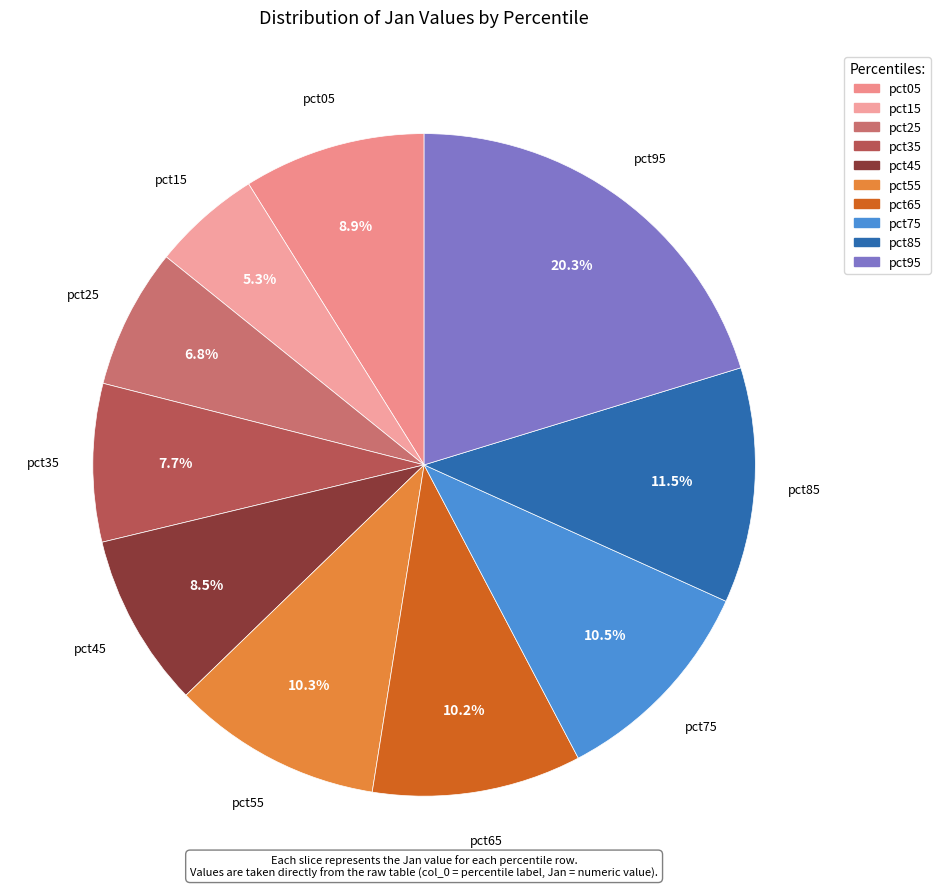

What is the total percentage of pct95 and pct25?

27.1%